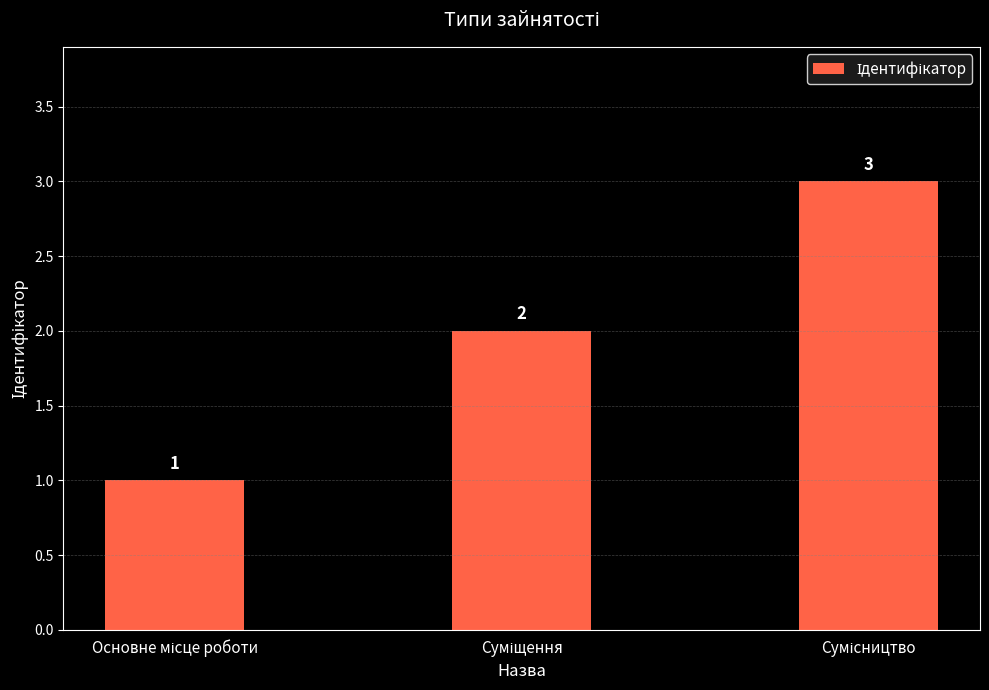

What is the sum of all values?

6